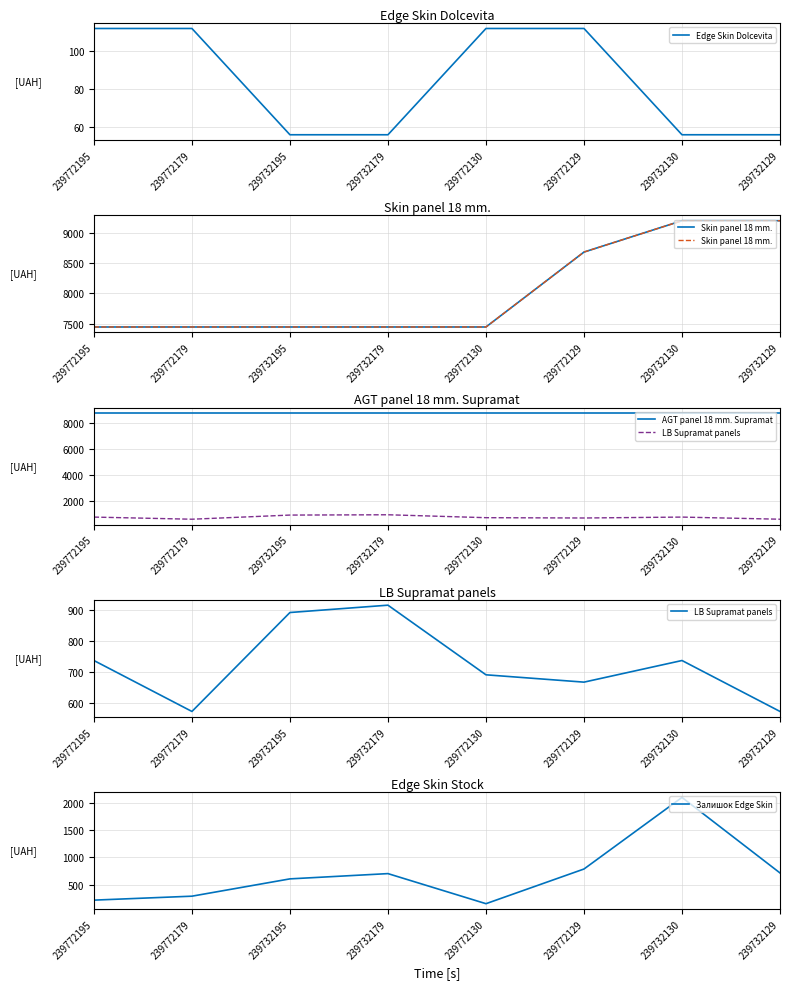

What is the average value of the Edge Skin Dolcevita series?

83.9